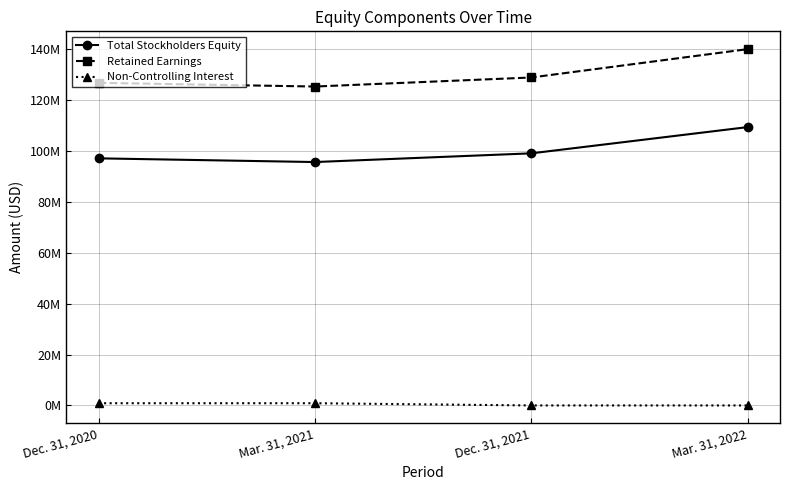

At which category does Total Stockholders Equity reach its first local valley?

Mar. 31, 2021